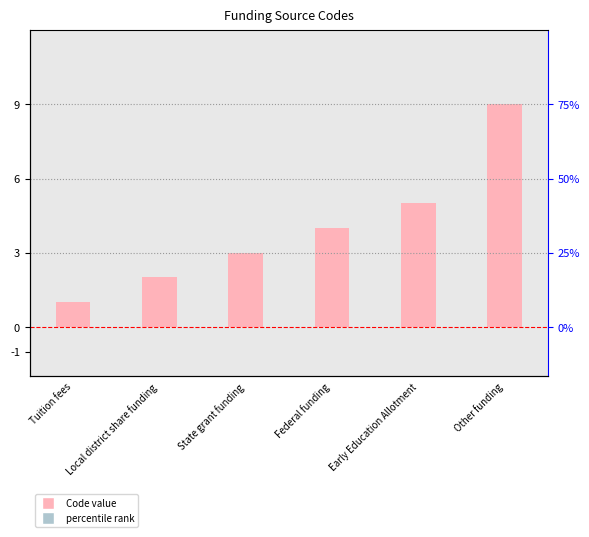

Where is the data nearest to the value 5?

Early Education Allotment